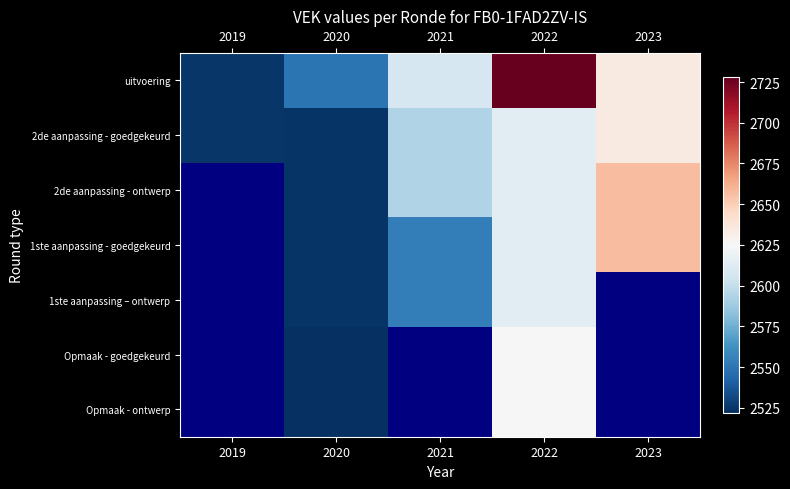

List the series in order of their peak value, highest first.

uitvoering, 2de aanpassing - goedgekeurd, 2de aanpassing - ontwerp, 1ste aanpassing - goedgekeurd, 1ste aanpassing – ontwerp, Opmaak - goedgekeurd, Opmaak - ontwerp